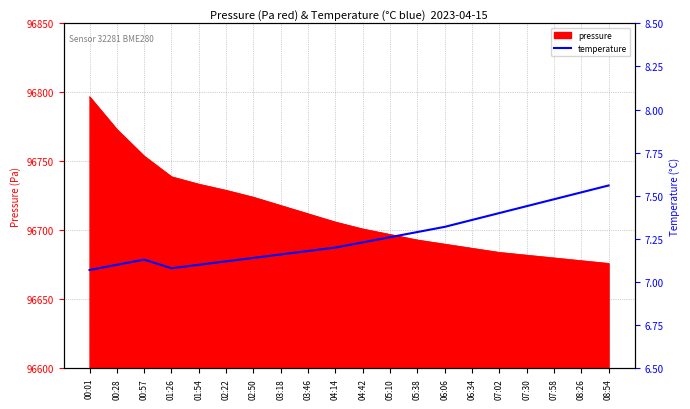

The pressure series shows 165102.8 at 05:10. True or false?

False